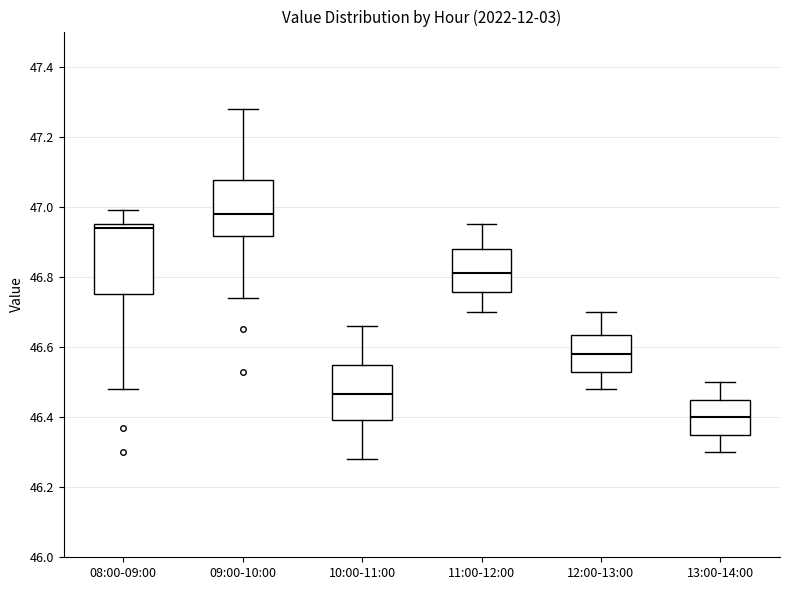

Reading left to right, read every box against the y-axis: the position of its median line, the range the box covers, and the ends of its whiskers. The values are not printed on the chart, so give them approximately, as read against the axis.

08:00-09:00: median 46.94, box 46.76 to 46.96, whiskers 46.48 to 47.00
09:00-10:00: median 46.98, box 46.92 to 47.08, whiskers 46.74 to 47.28
10:00-11:00: median 46.46, box 46.40 to 46.56, whiskers 46.28 to 46.66
11:00-12:00: median 46.82, box 46.76 to 46.88, whiskers 46.70 to 46.96
12:00-13:00: median 46.58, box 46.54 to 46.64, whiskers 46.48 to 46.70
13:00-14:00: median 46.40, box 46.36 to 46.46, whiskers 46.30 to 46.50